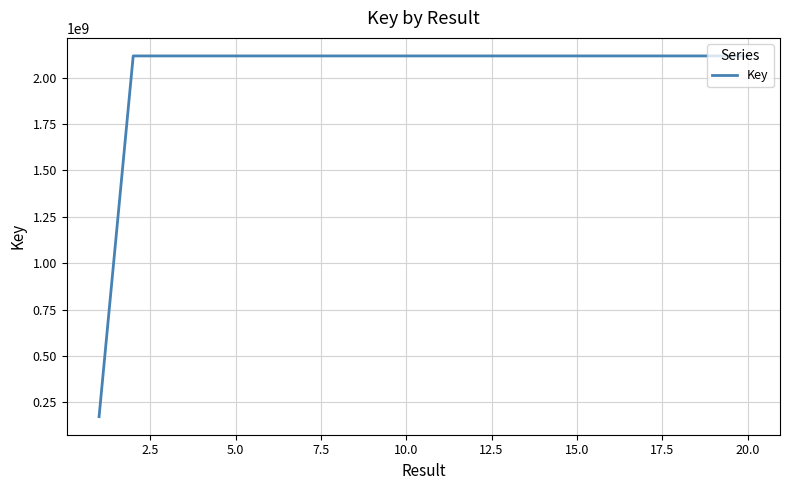

What is the difference between the maximum and minimum values?

1945933404